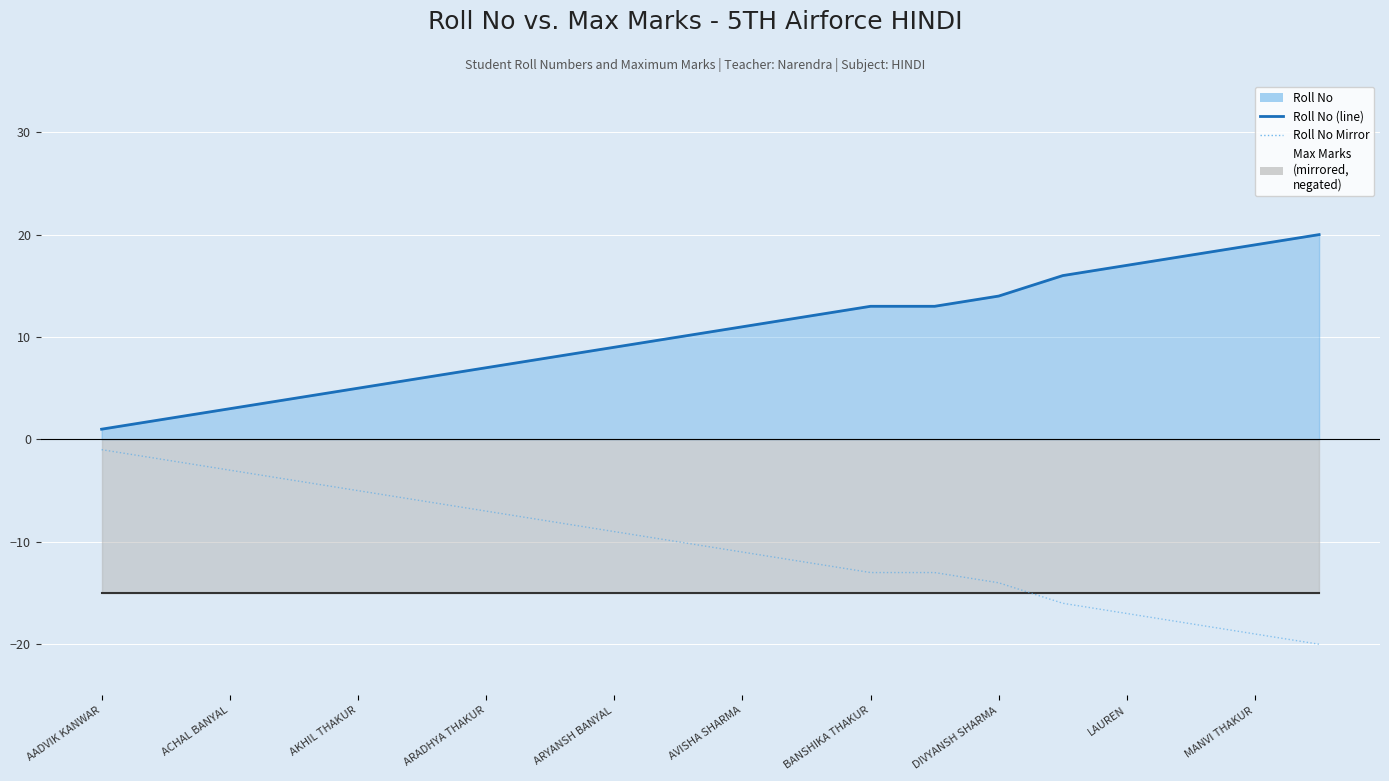

Reading right to left, what are all the values shown in this chart?

Roll No (line): 20	19	18	17	16	14	13	13	12	11	10	9	8	7	6	5	4	3	2	1
Max Marks (mirror line): -15	-15	-15	-15	-15	-15	-15	-15	-15	-15	-15	-15	-15	-15	-15	-15	-15	-15	-15	-15
Roll No Mirror: -20	-19	-18	-17	-16	-14	-13	-13	-12	-11	-10	-9	-8	-7	-6	-5	-4	-3	-2	-1